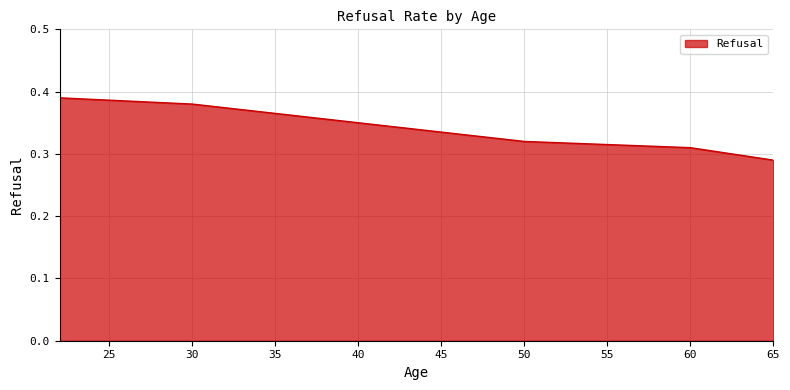

True or false: the data has more than 2 interior local peaks.

False